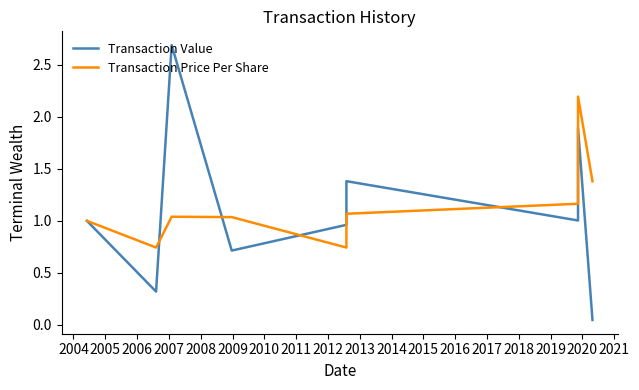

What is the lowest value of the Transaction Price Per Share series?

0.7